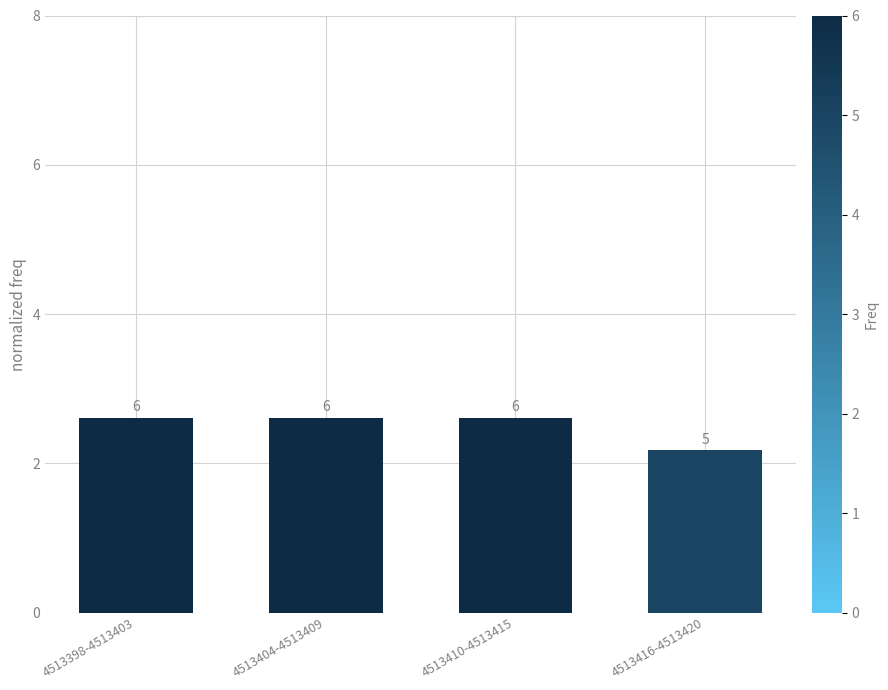

Are the bars horizontal?

No